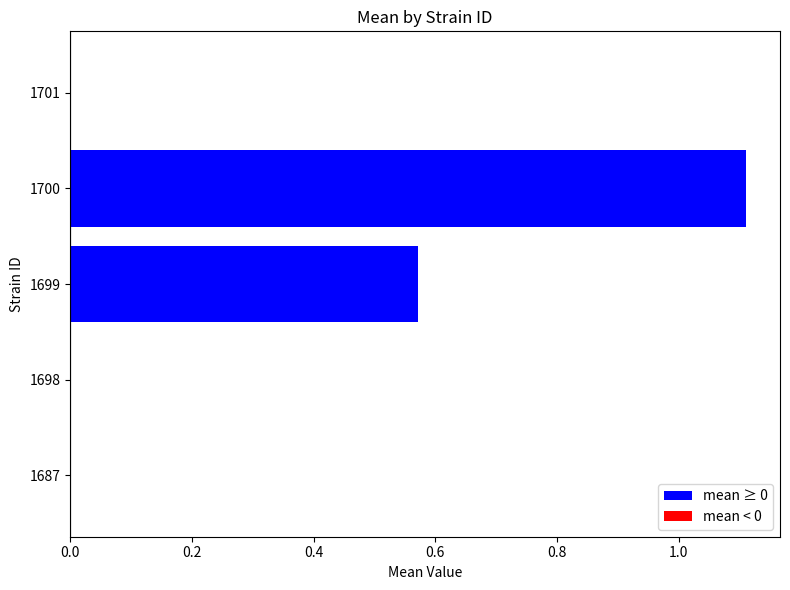

What is the approximate value at 1700?

1.1